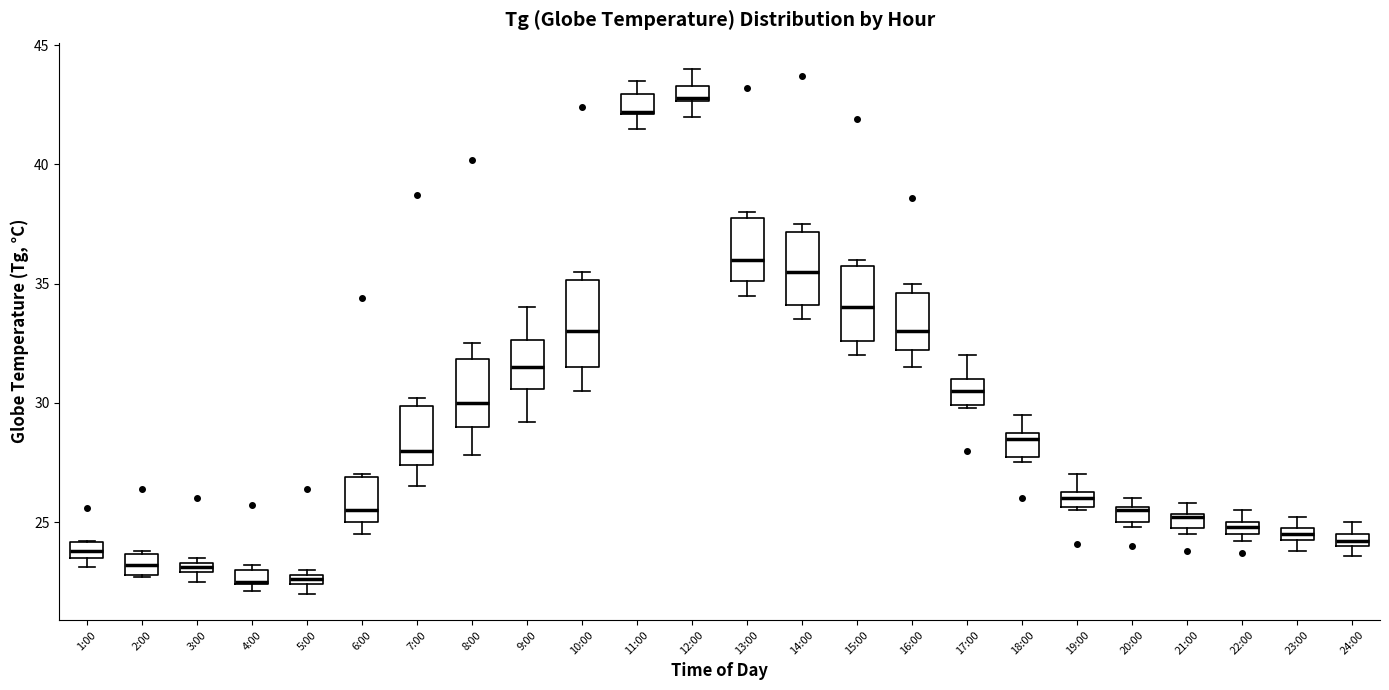

Which box's median line is the highest?

12:00